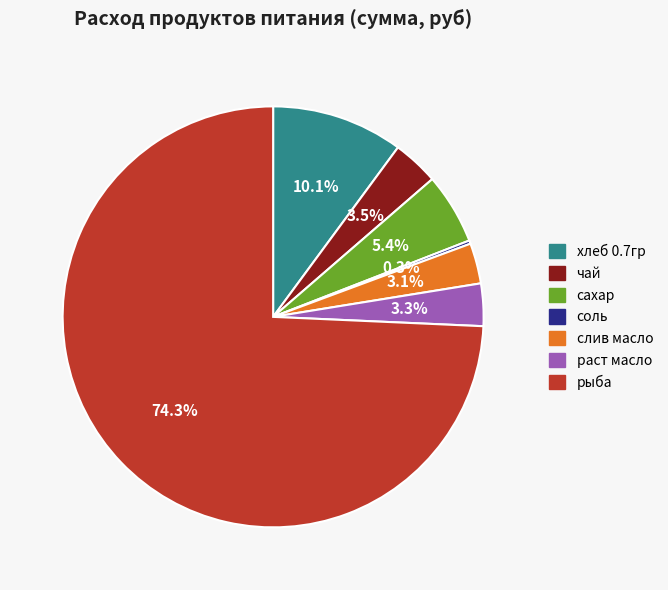

Between раст масло and сахар, which is larger?

сахар